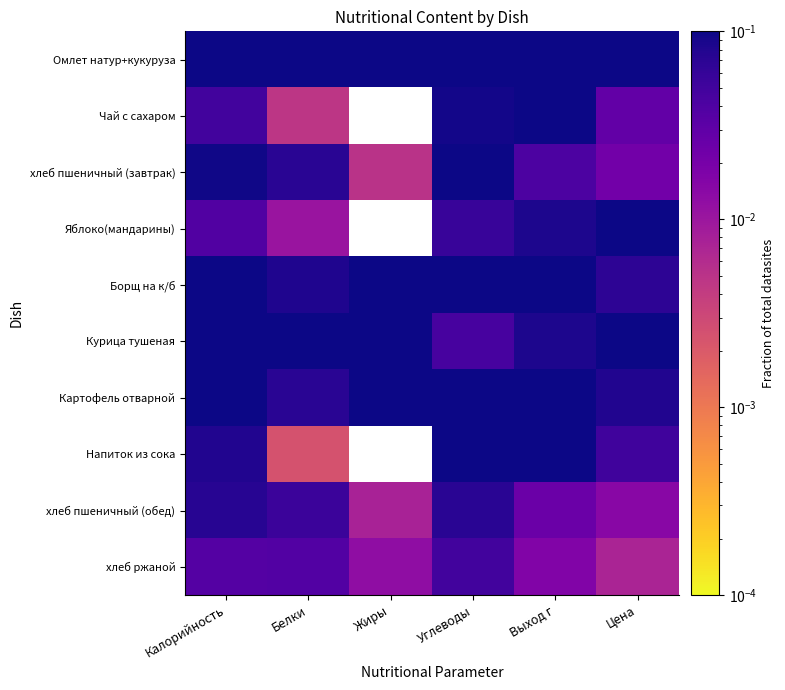

Between Углеводы and Жиры, which is larger?

Жиры